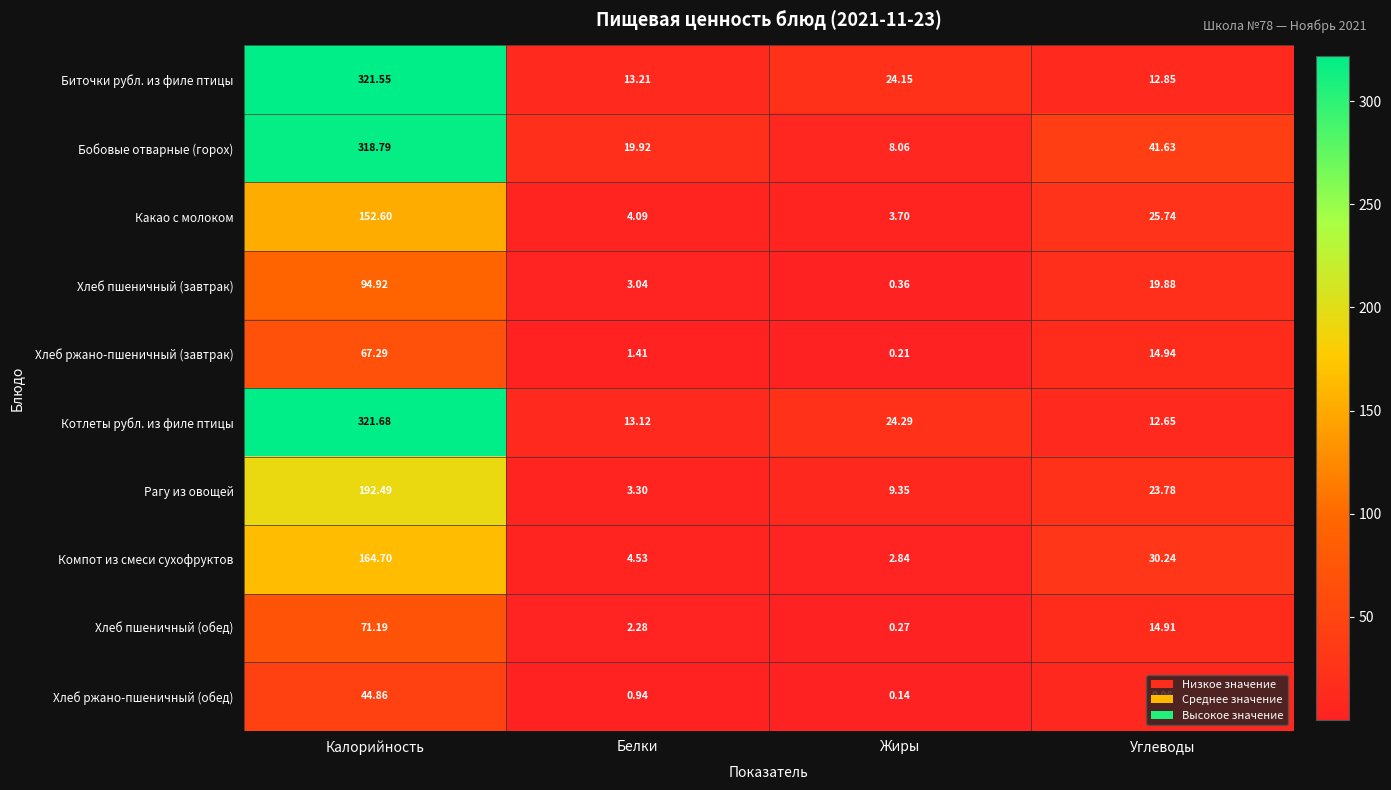

At Жиры, list the series in order from largest to smallest.

Котлеты рубл. из филе птицы, Биточки рубл. из филе птицы, Рагу из овощей, Бобовые отварные (горох), Какао с молоком, Компот из смеси сухофруктов, Хлеб пшеничный (завтрак), Хлеб пшеничный (обед), Хлеб ржано-пшеничный (завтрак), Хлеб ржано-пшеничный (обед)